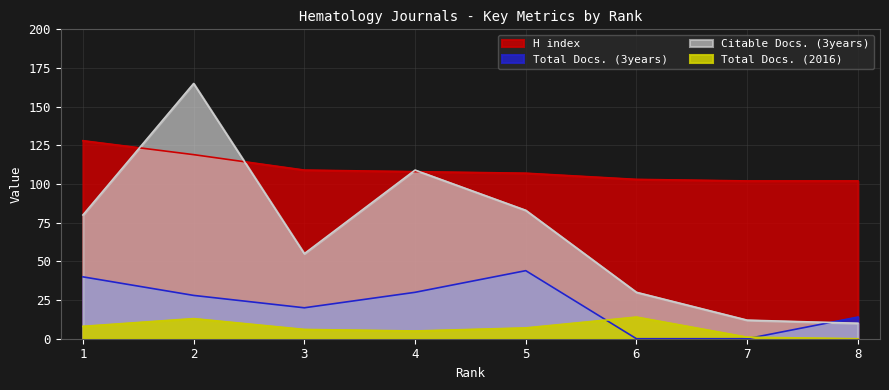

What is the difference between the second highest and second lowest values in the H index series?

17